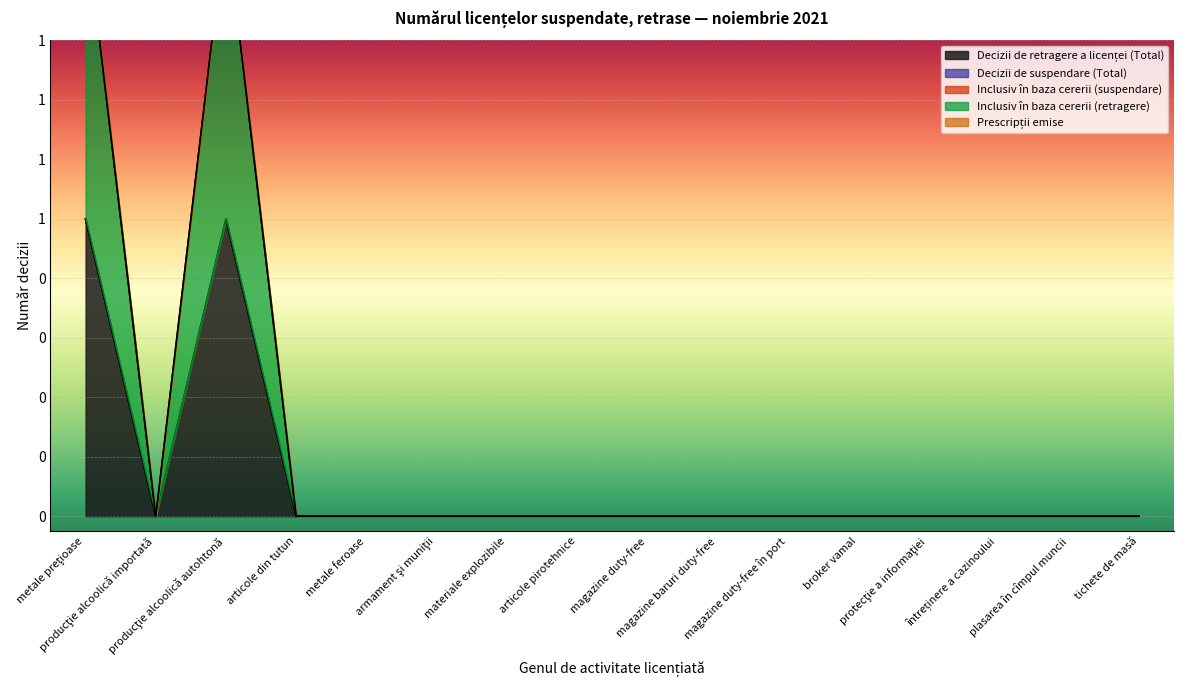

The value of Inclusiv în baza cererii (retragere) at metale feroase is 0. True or false?

True